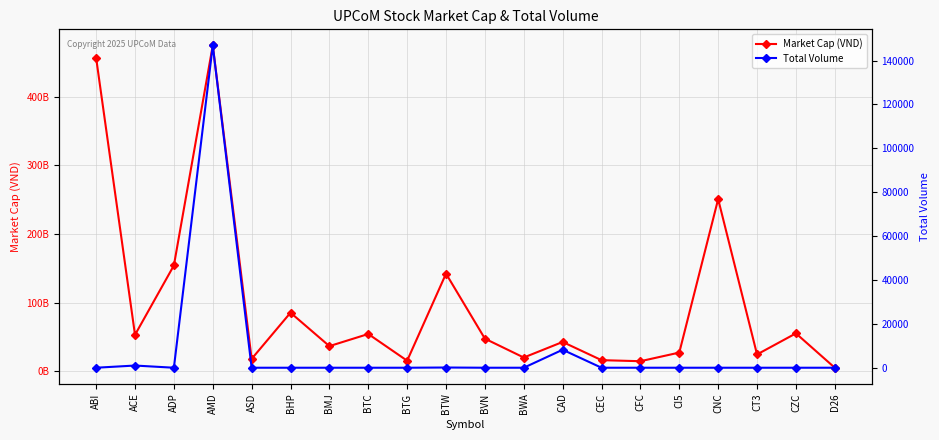

What is the total value across all series at BHP?

85367397000